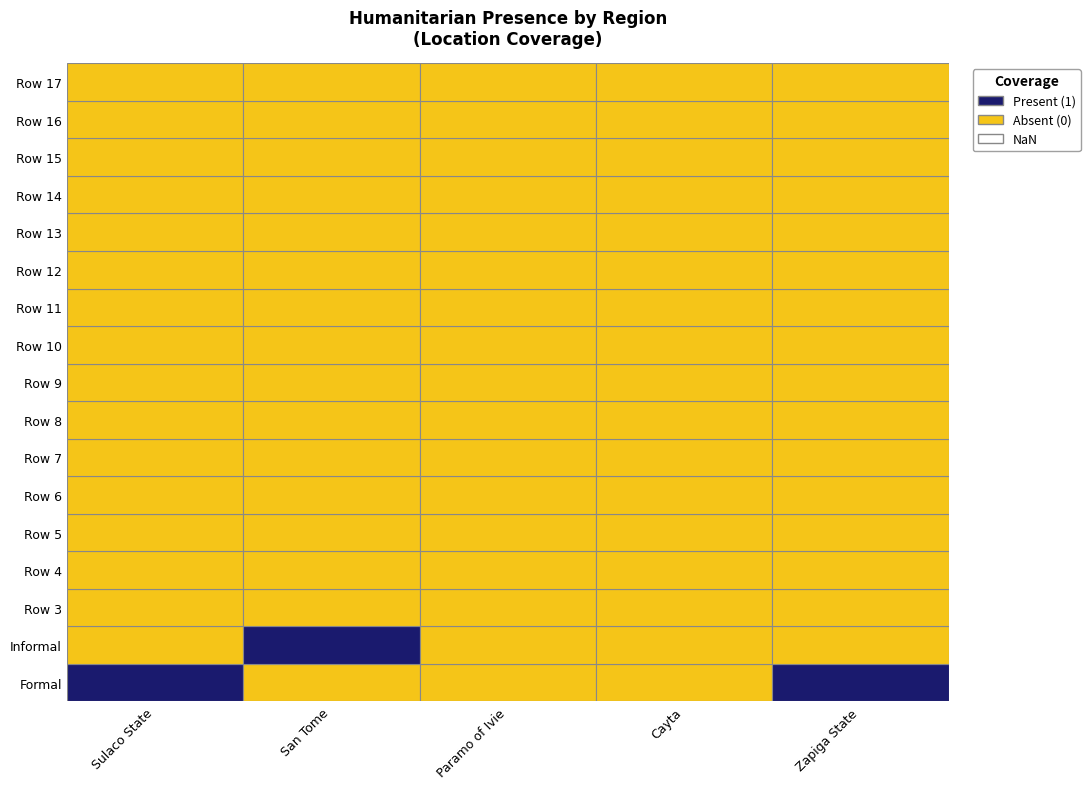

What is the spread (max minus min) of values at Formal?

1